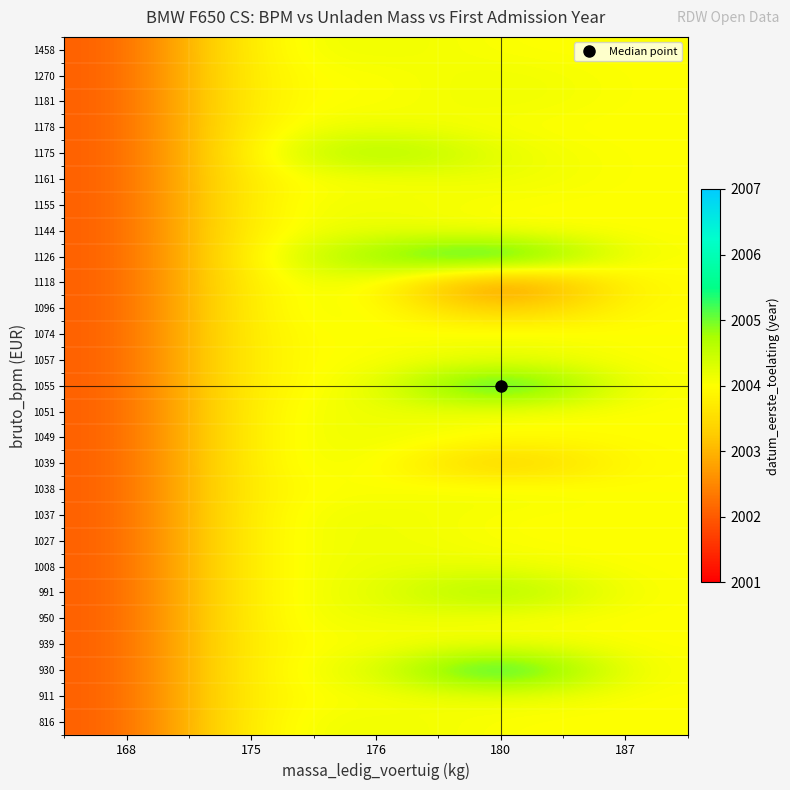

Reading right to left, list all the values displayed in this chart.

816: 187=2004.0	180=2004.0	176=2004.2	175=2004.0	168=2002.0
911: 187=2004.0	180=2004.2	176=2004.0	175=2004.0	168=2002.0
930: 187=2004.0	180=2006.0	176=2004.2	175=2004.0	168=2002.0
939: 187=2004.0	180=2004.2	176=2004.0	175=2004.0	168=2002.0
950: 187=2004.0	180=2004.0	176=2004.2	175=2004.0	168=2002.0
991: 187=2004.0	180=2005.0	176=2004.2	175=2004.0	168=2002.0
1008: 187=2004.0	180=2004.2	176=2004.2	175=2004.0	168=2002.0
1027: 187=2004.0	180=2004.0	176=2004.2	175=2004.0	168=2002.0
1037: 187=2004.0	180=2004.0	176=2004.2	175=2004.0	168=2002.0
1038: 187=2004.0	180=2004.2	176=2004.0	175=2004.0	168=2002.0
1039: 187=2004.0	180=2003.0	176=2004.2	175=2004.0	168=2002.0
1049: 187=2004.0	180=2004.0	176=2004.2	175=2004.0	168=2002.0
1051: 187=2004.0	180=2004.0	176=2004.2	175=2004.0	168=2002.0
1055: 187=2004.0	180=2006.0	176=2004.0	175=2004.0	168=2002.0
1057: 187=2004.0	180=2004.2	176=2004.0	175=2004.0	168=2002.0
1074: 187=2004.0	180=2004.2	176=2004.0	175=2004.0	168=2002.0
1096: 187=2004.0	180=2003.0	176=2004.2	175=2004.0	168=2002.0
1118: 187=2004.0	180=2002.0	176=2004.2	175=2004.0	168=2002.0
1126: 187=2004.0	180=2006.0	176=2005.0	175=2004.0	168=2002.0
1144: 187=2004.0	180=2004.0	176=2004.2	175=2004.0	168=2002.0
1155: 187=2004.0	180=2004.0	176=2004.2	175=2004.0	168=2002.0
1161: 187=2004.0	180=2004.2	176=2004.0	175=2004.0	168=2002.0
1175: 187=2004.0	180=2004.2	176=2005.0	175=2004.0	168=2002.0
1178: 187=2004.0	180=2004.0	176=2004.2	175=2004.0	168=2002.0
1181: 187=2004.0	180=2004.2	176=2004.0	175=2004.0	168=2002.0
1270: 187=2004.0	180=2004.2	176=2004.0	175=2004.0	168=2002.0
1458: 187=2004.0	180=2004.0	176=2004.2	175=2004.0	168=2002.0